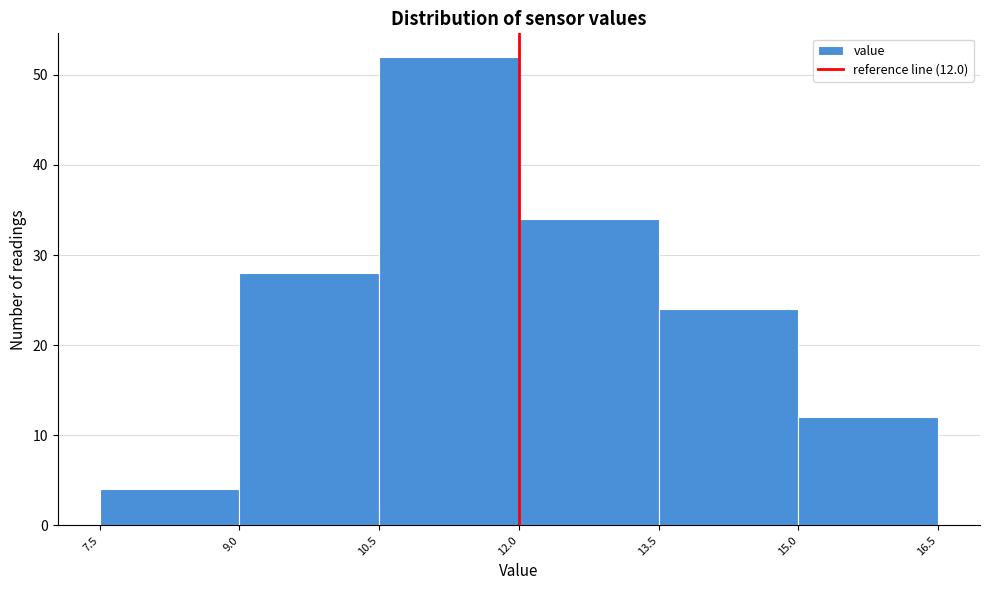

Over which range of the x-axis is the bar tallest?

10.5 to 12.0